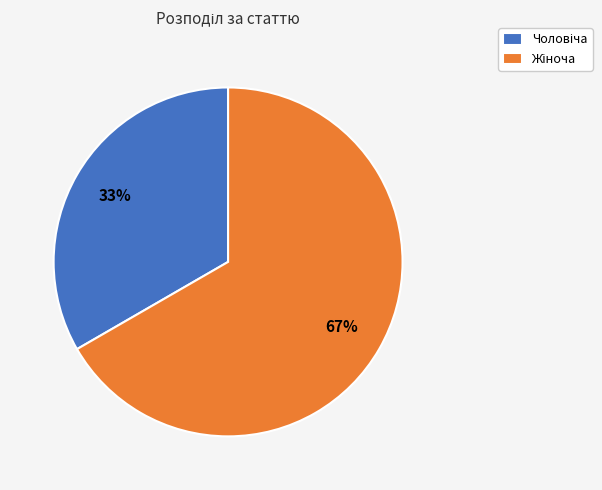

Is there a majority slice in this chart?

Yes